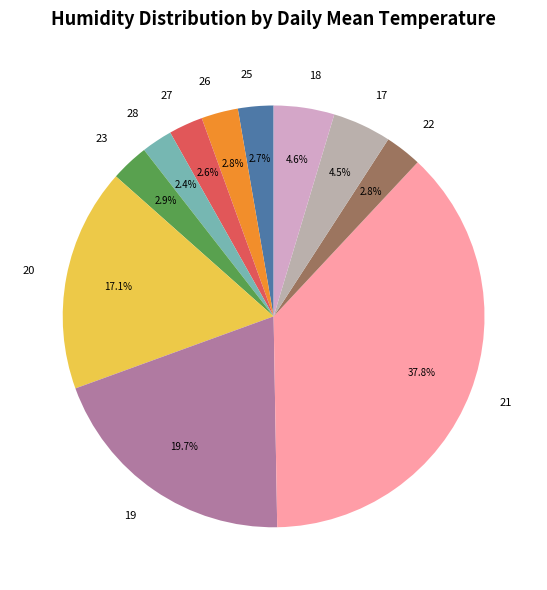

Is 20 the majority of the pie?

No